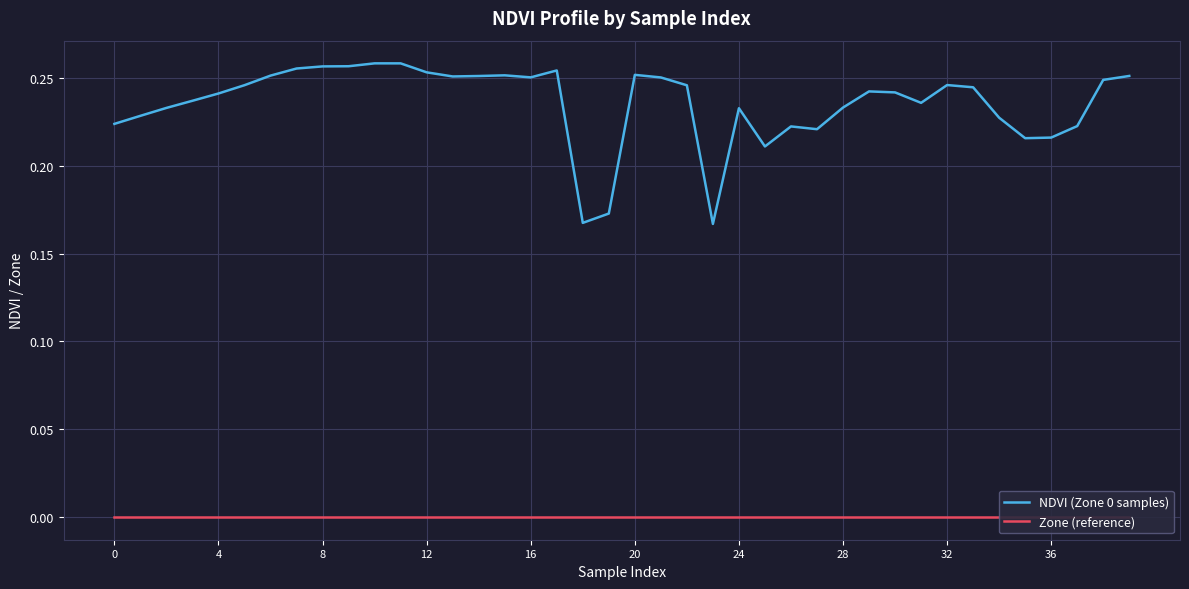

Which series has the largest total across all categories?

NDVI (Zone 0 samples)